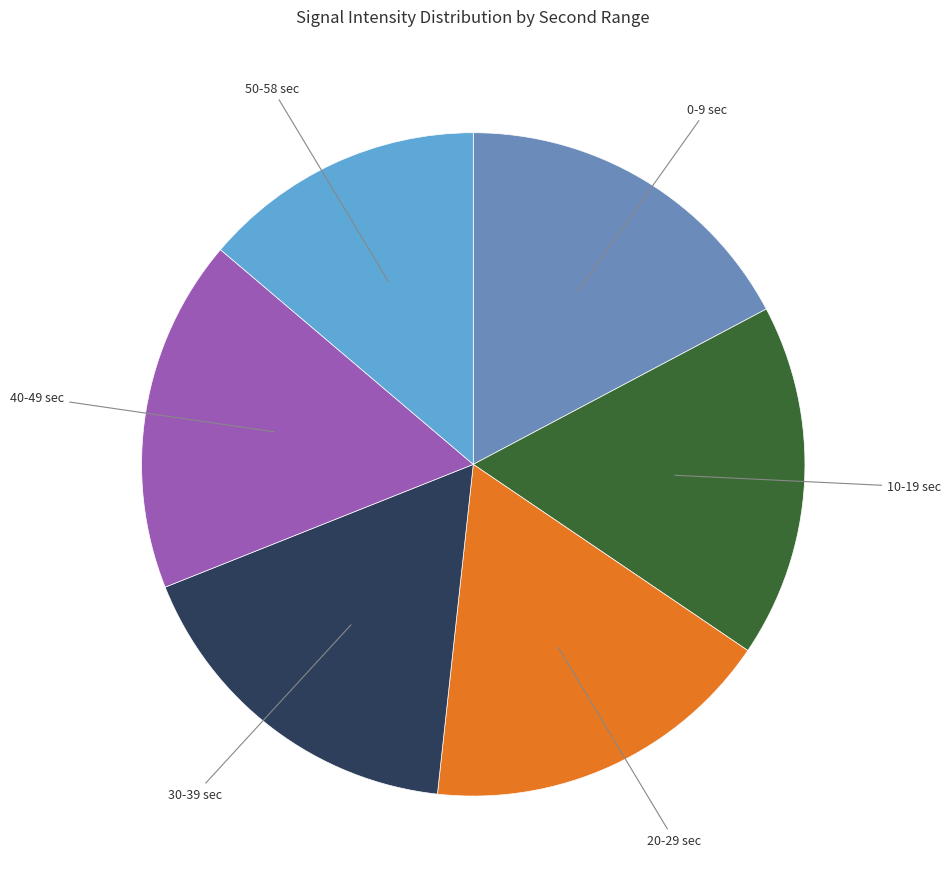

Is there a majority slice in this chart?

No